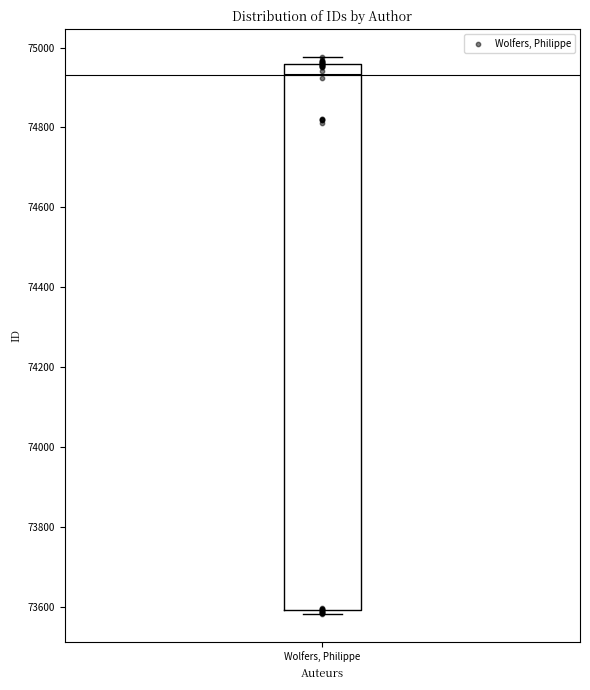

Read this box plot against the y-axis: the position of the median line, the range covered by the box, and the ends of both whiskers. The values are not printed on the chart, so give them approximately, as read against the axis.

median 74940, box 73600 to 74960, whiskers 73580 to 74980